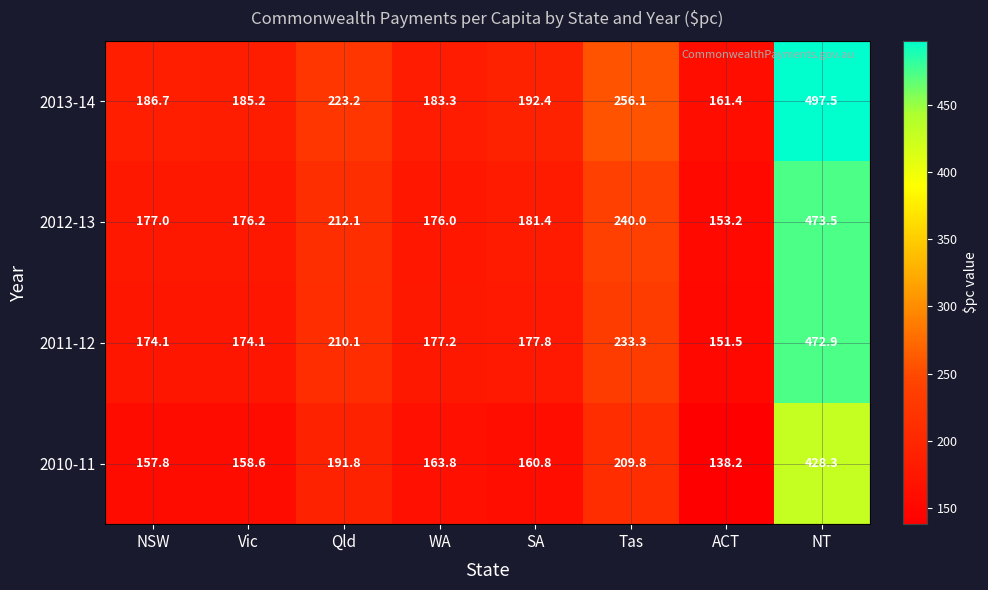

What is the greatest value displayed?

497.5